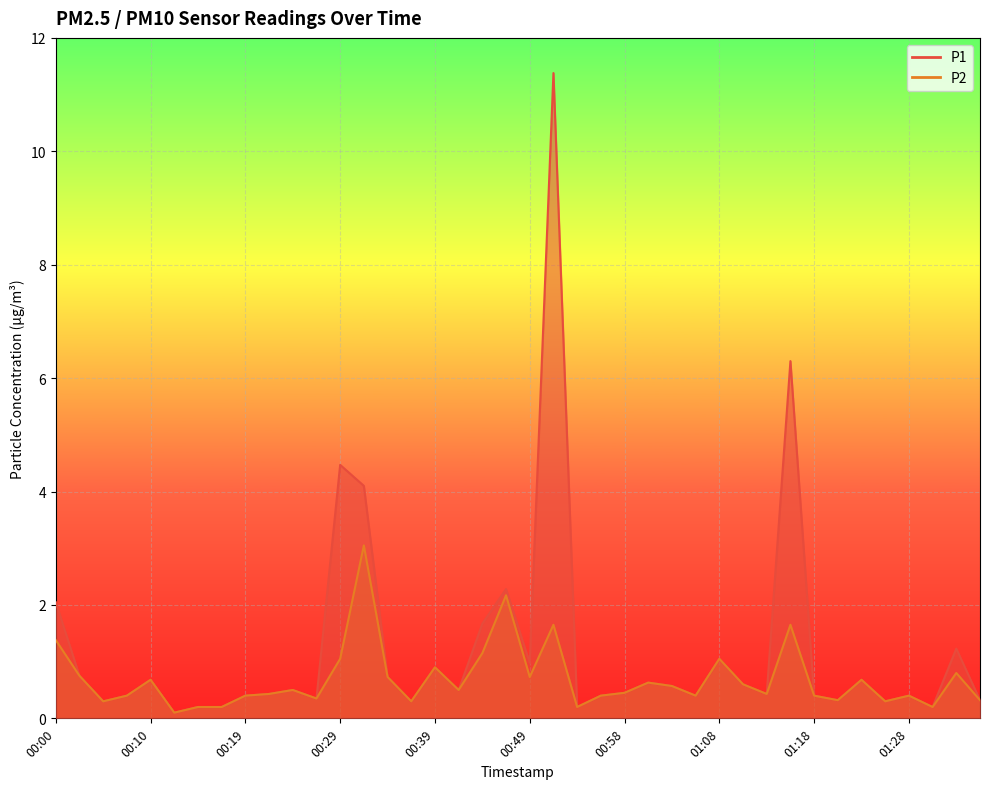

Between 00:51 and 01:03, which series saw the biggest shift?

P1